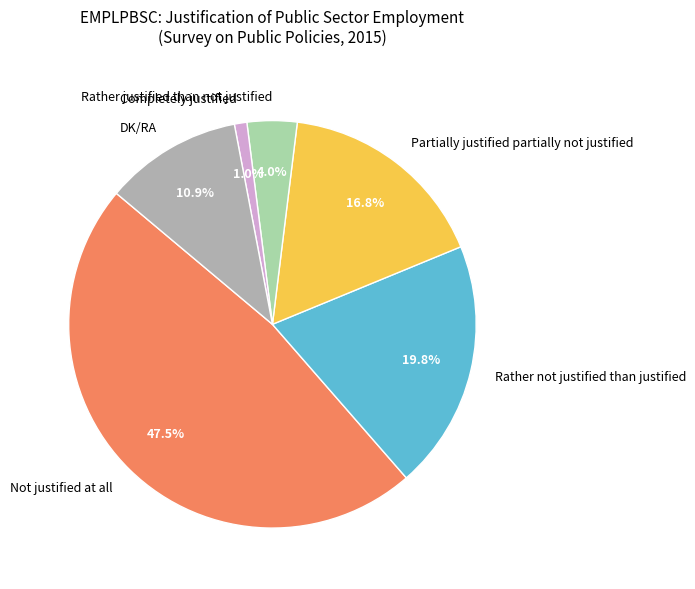

Does any single category account for the majority?

No